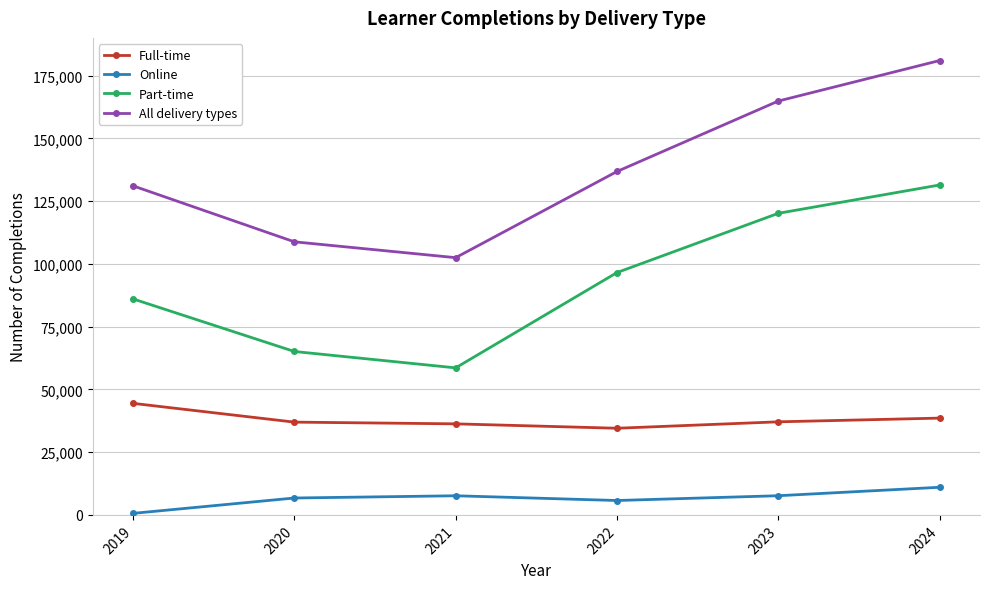

Read the Part-time value at 2024.

131440